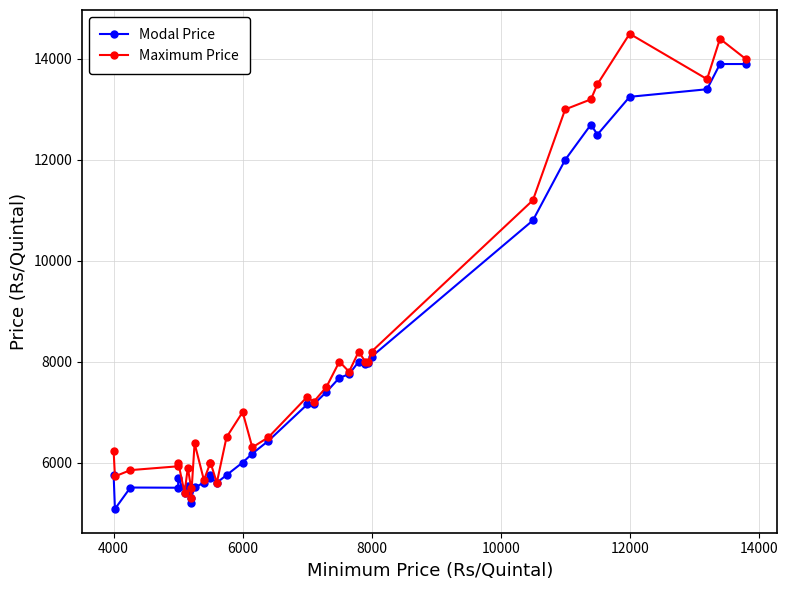

What is the value of the Maximum Price point at the 11th from the left?

5650